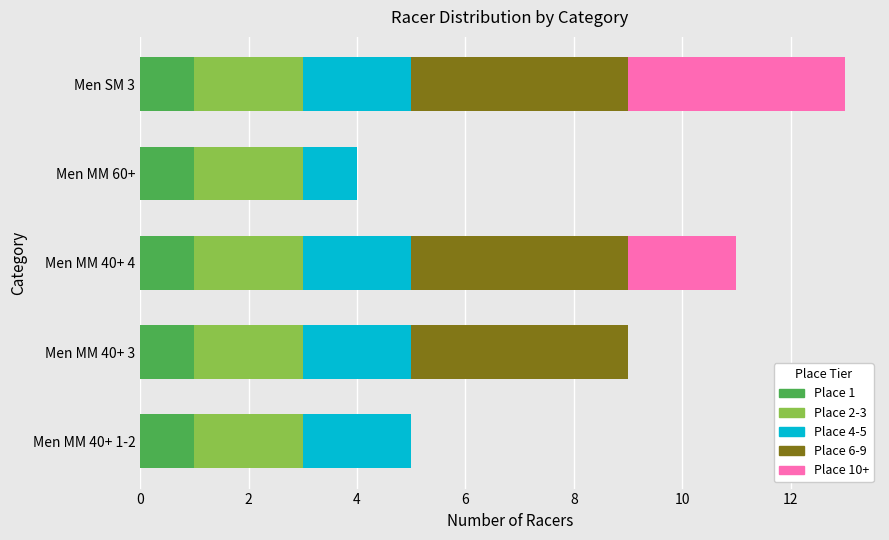

Is it true that Place 1 equals 1 at Men MM 60+?

True